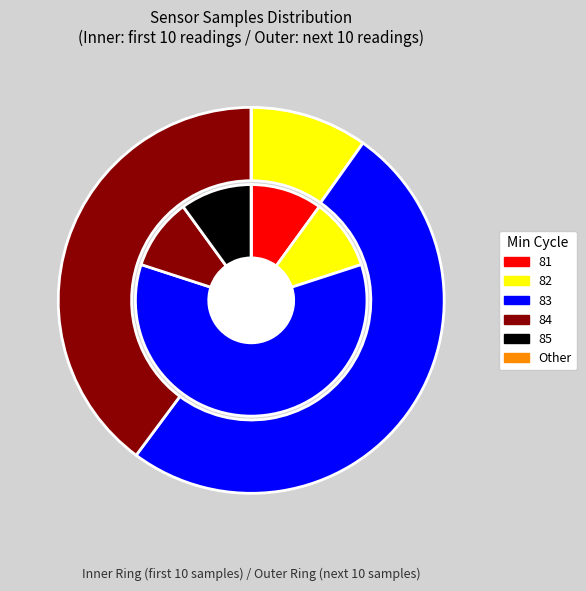

Between 85 and 82, which is larger?

82